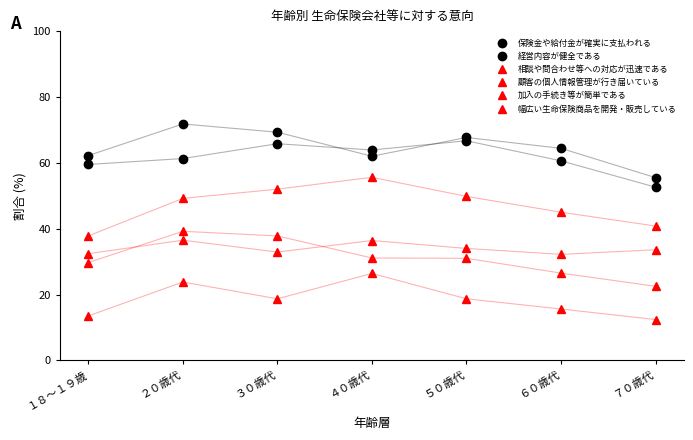

How many data points in 幅広い生命保険商品を開発・販売している are less than 18?

3